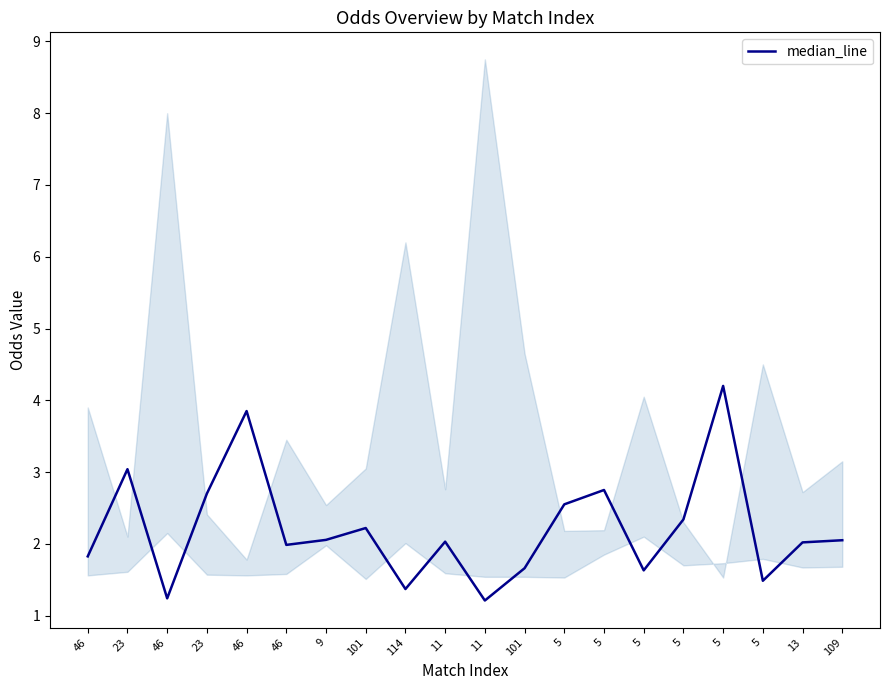

At which label is the value closest to 2?

46